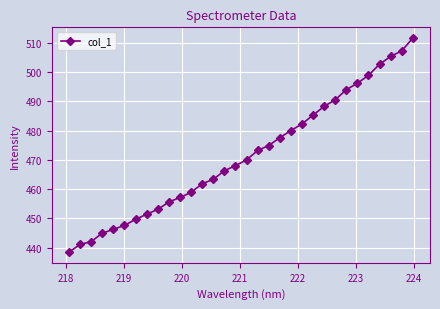

What is the smallest value displayed?

438.5